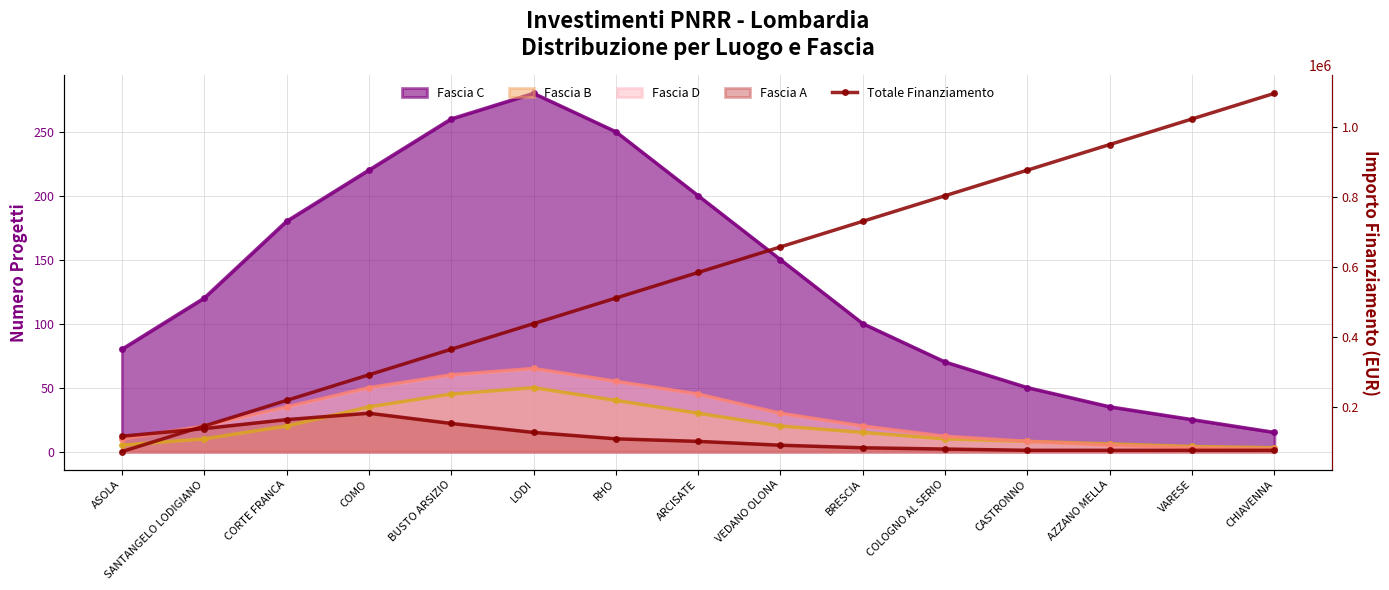

Count the number of values greater than 584080.

7